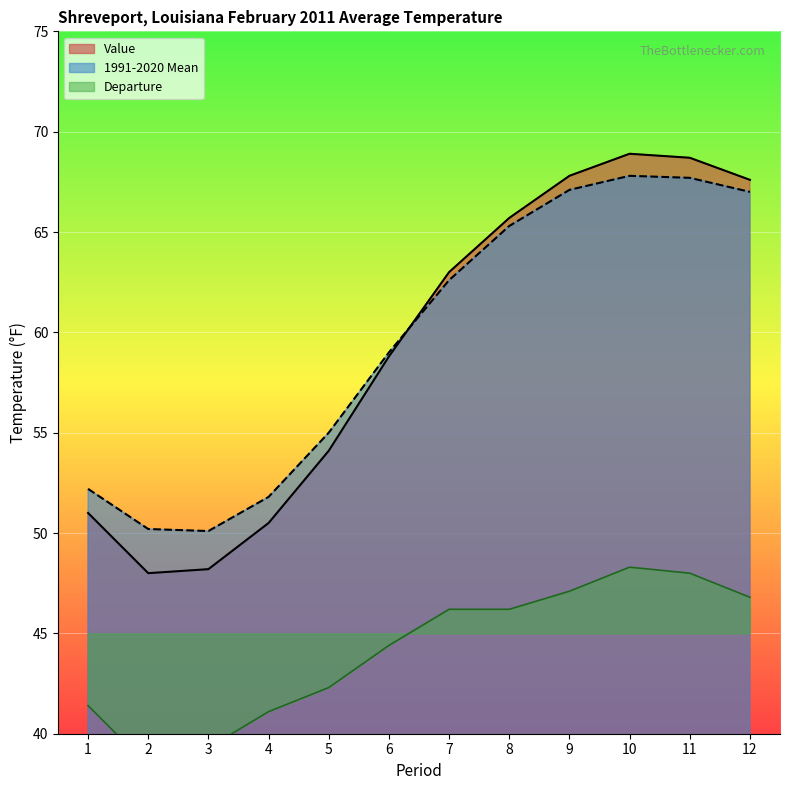

Between 10 and 5, which is larger?

10